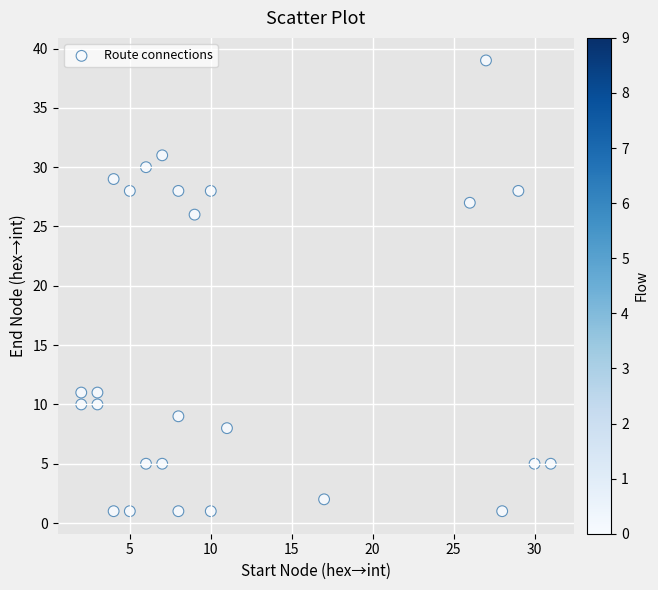

What Y value in the scatter plot is closest to 20?

26